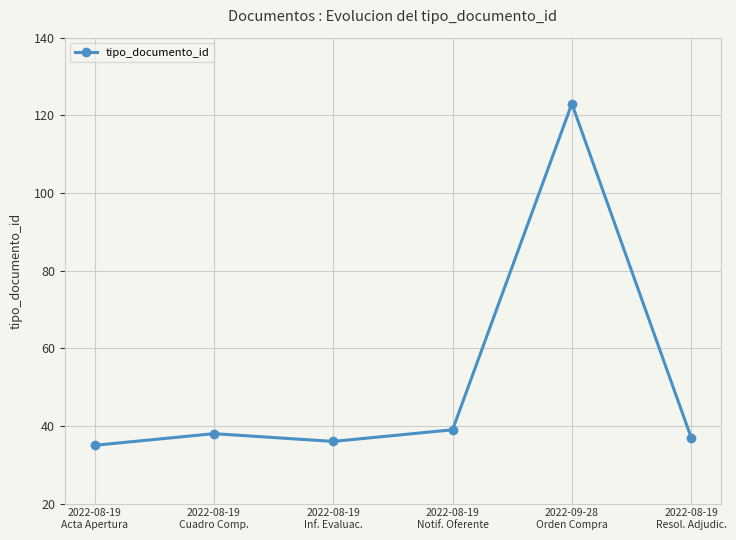

What is the average value?

51